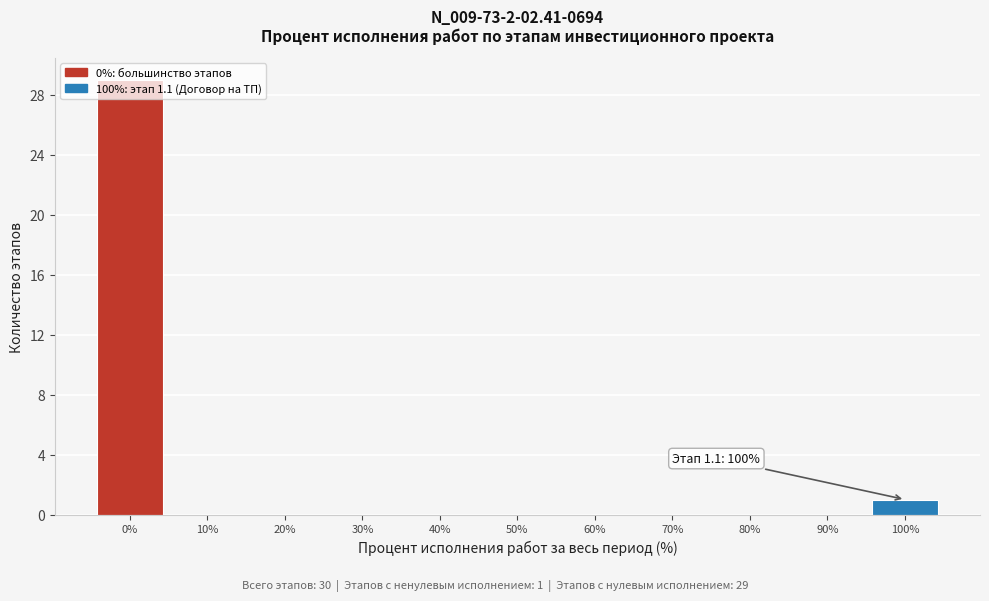

Which range on the x-axis has the tallest bar?

-5 to 5